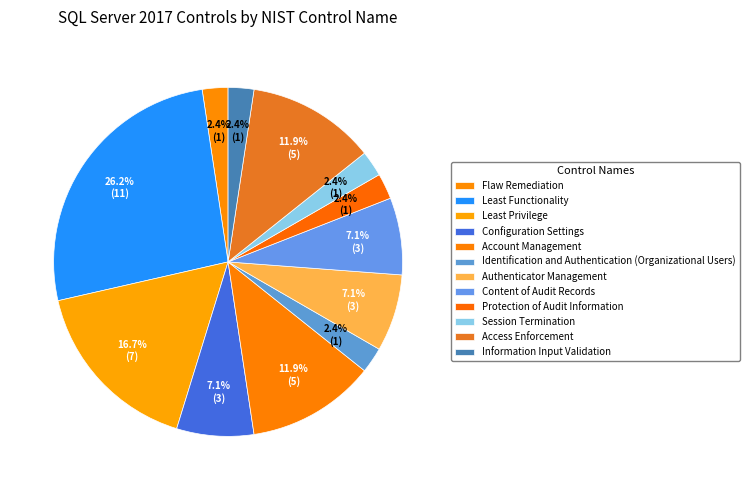

To the nearest percent, what is the average slice percentage?

8%